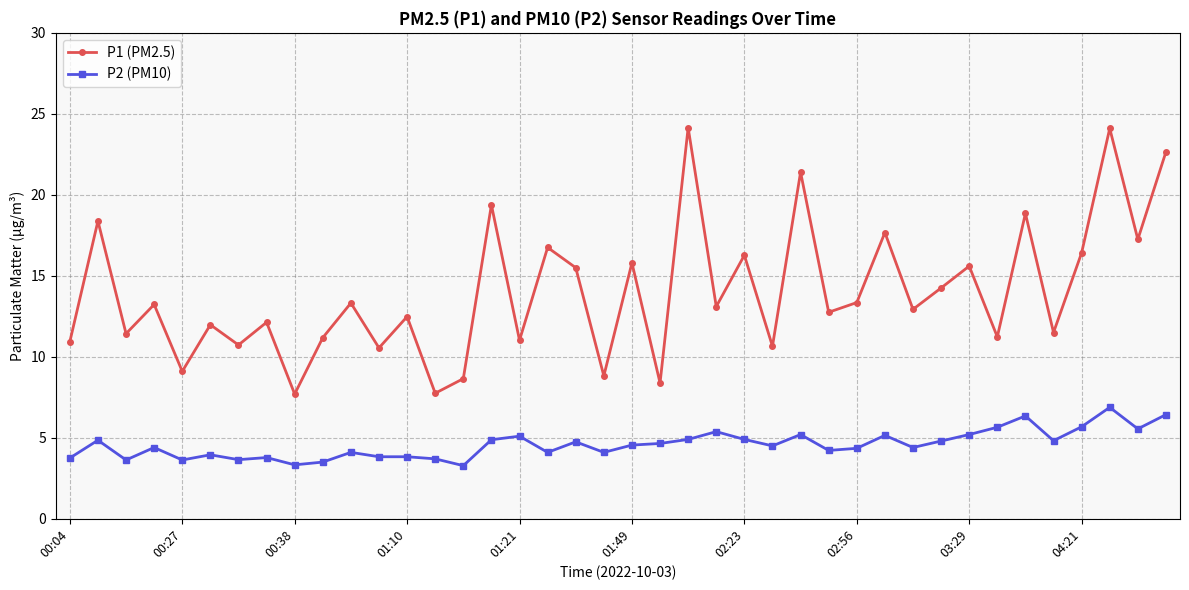

What is the value of the P2 (PM10) point at the 11th from the left?

4.1